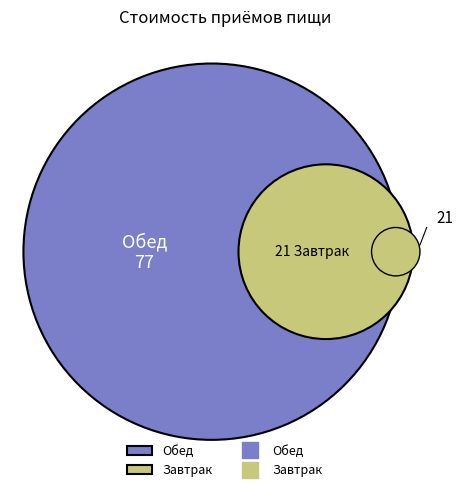

Rank the categories by value from lowest to highest.

Завтрак, Обед